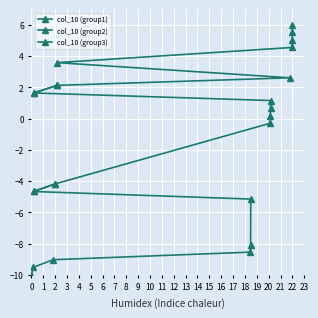

What position from the left is 5?

7